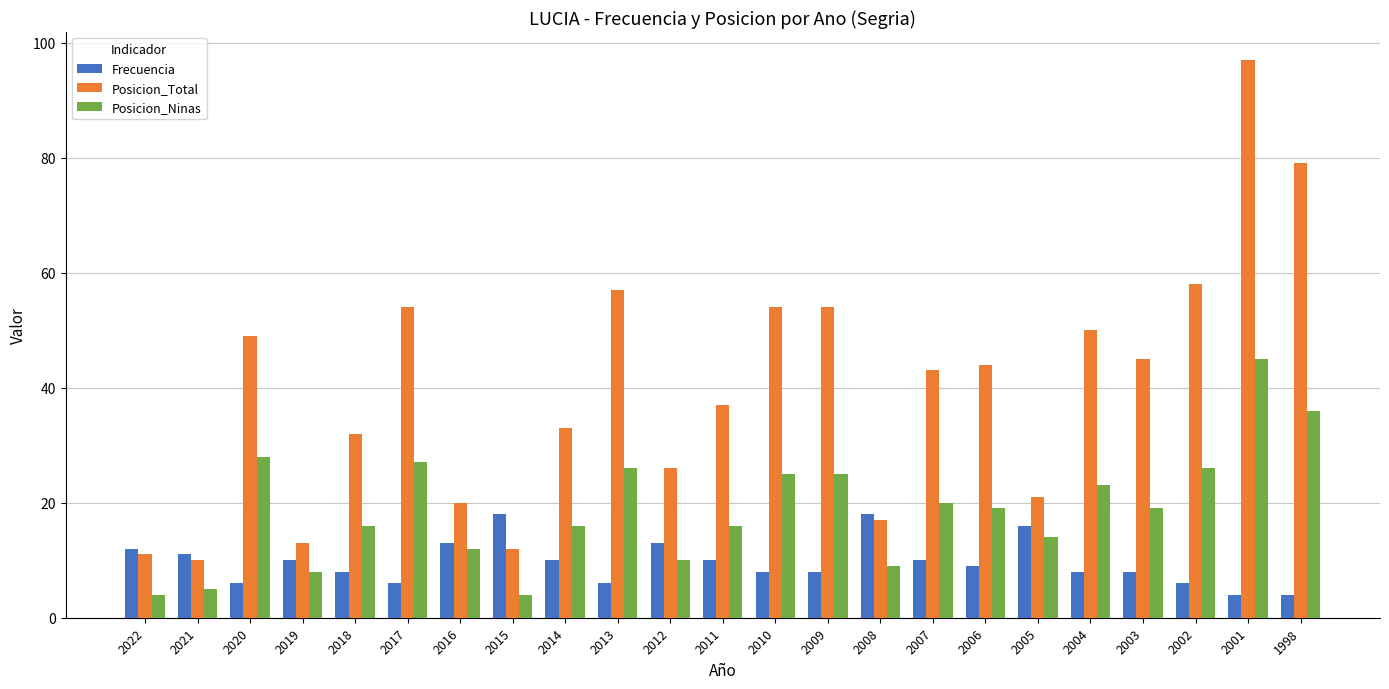

True or false: Posicion_Ninas has a value of 25 at 2010.

True